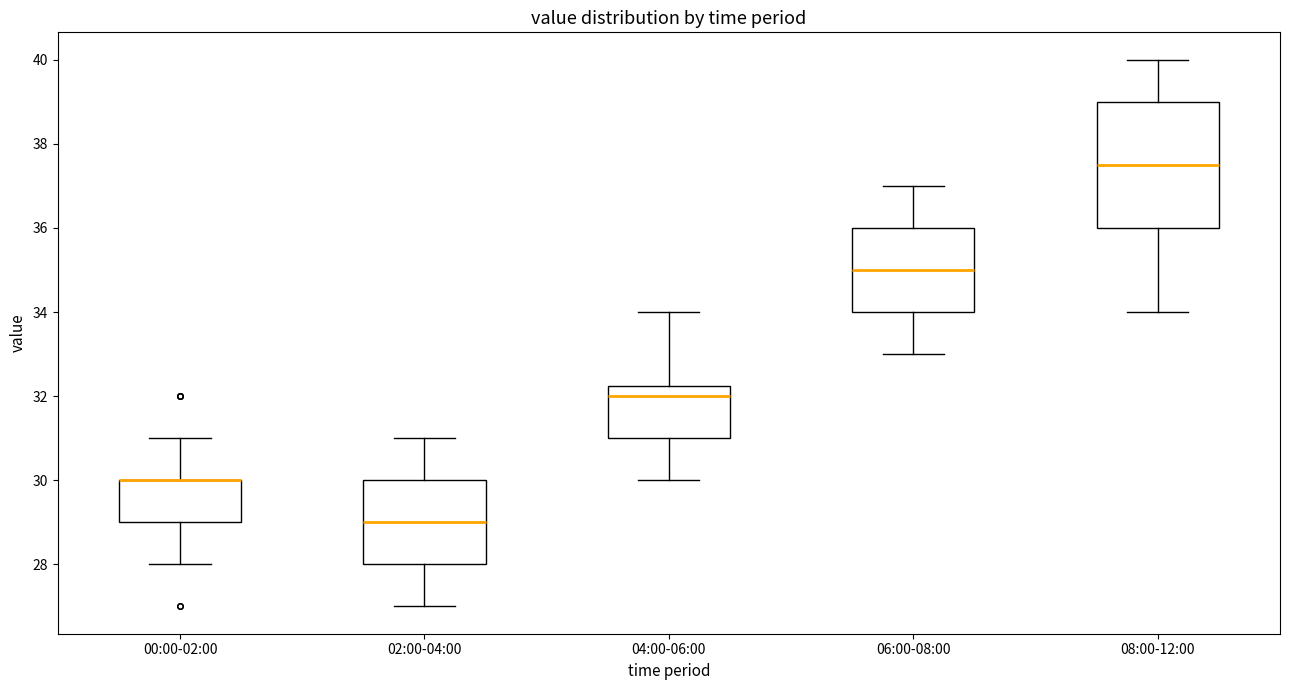

Reading left to right, read every box against the y-axis: the position of its median line, the range the box covers, and the ends of its whiskers. The values are not printed on the chart, so give them approximately, as read against the axis.

00:00-02:00: median 30.0 (drawn on the box's upper edge), box 29.0 to 30.0, whiskers 28.0 to 31.0
02:00-04:00: median 29.0, box 28.0 to 30.0, whiskers 27.0 to 31.0
04:00-06:00: median 32.0, box 31.0 to 32.2, whiskers 30.0 to 34.0
06:00-08:00: median 35.0, box 34.0 to 36.0, whiskers 33.0 to 37.0
08:00-12:00: median 37.6, box 36.0 to 39.0, whiskers 34.0 to 40.0